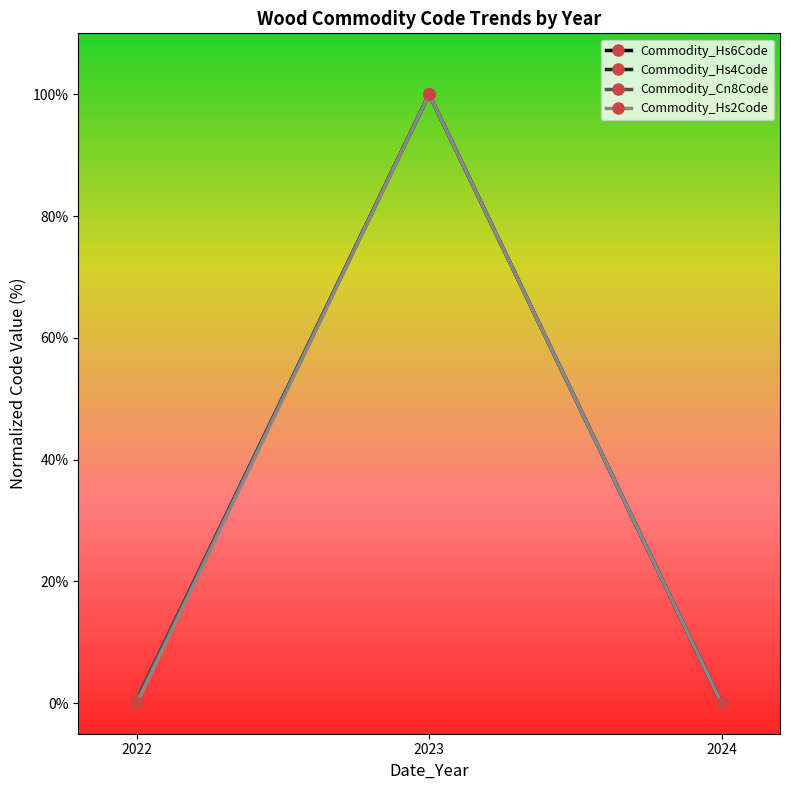

Reading left to right, transcribe all the data shown in this chart.

Commodity_Hs6Code: 2022=0.5	2023=100.0	2024=0.0
Commodity_Hs4Code: 2022=0.5	2023=100.0	2024=0.0
Commodity_Cn8Code: 2022=0.5	2023=100.0	2024=0.0
Commodity_Hs2Code: 2022=0.0	2023=100.0	2024=0.0